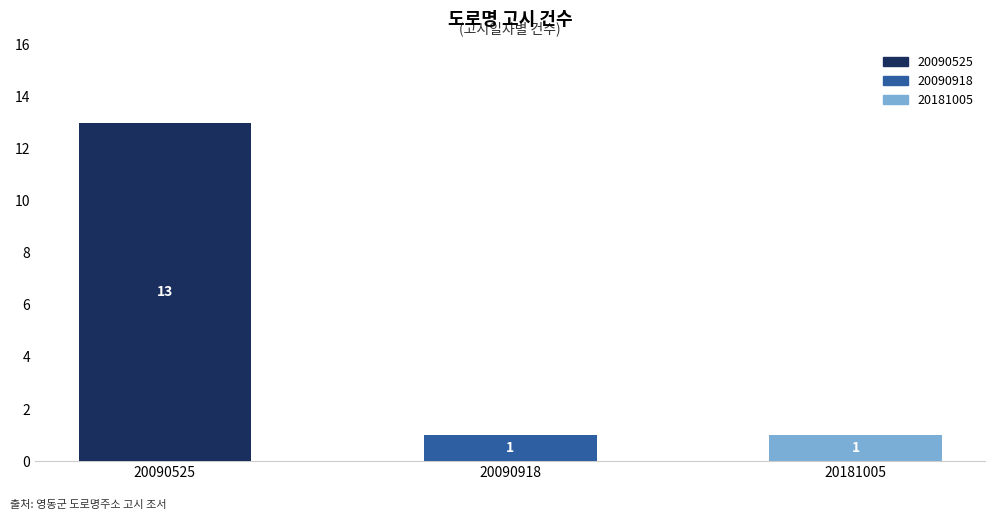

Does the chart contain any negative values?

No